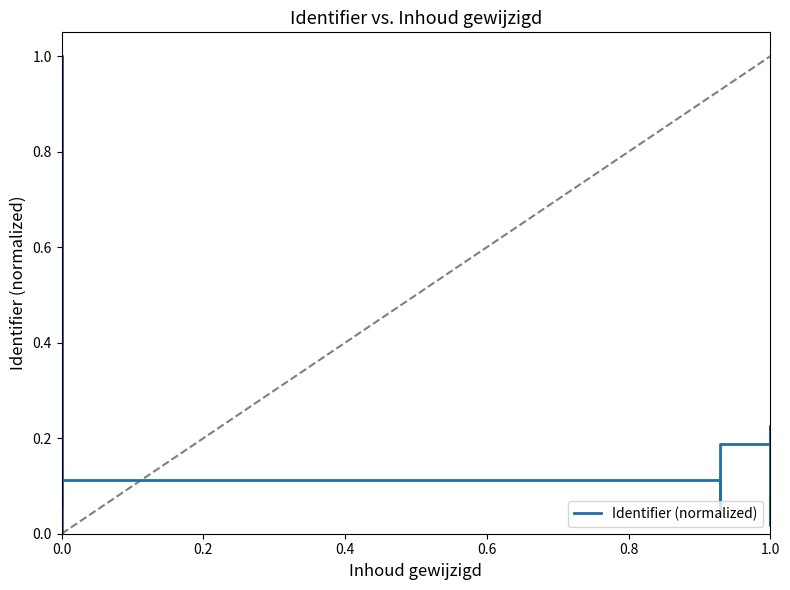

How many data points does each series have?

14